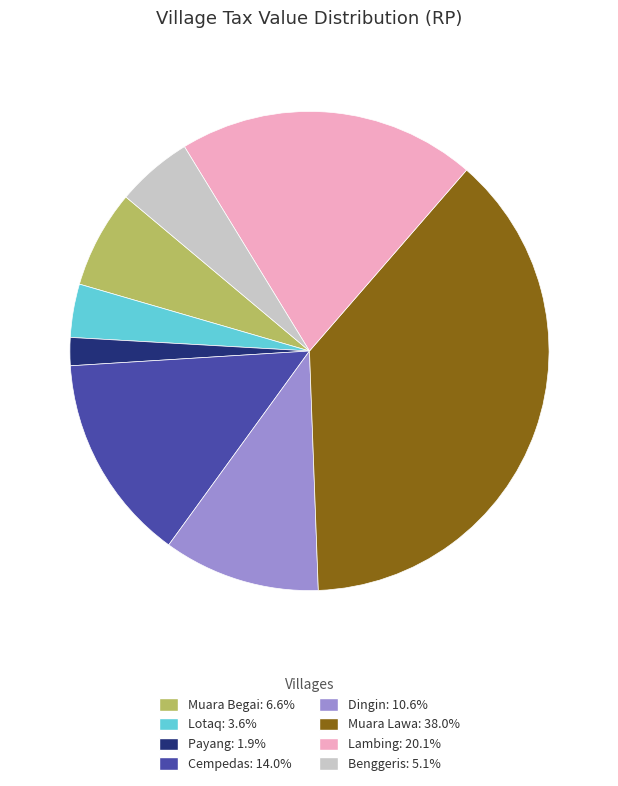

Does Lotaq represent more than half of the total?

No